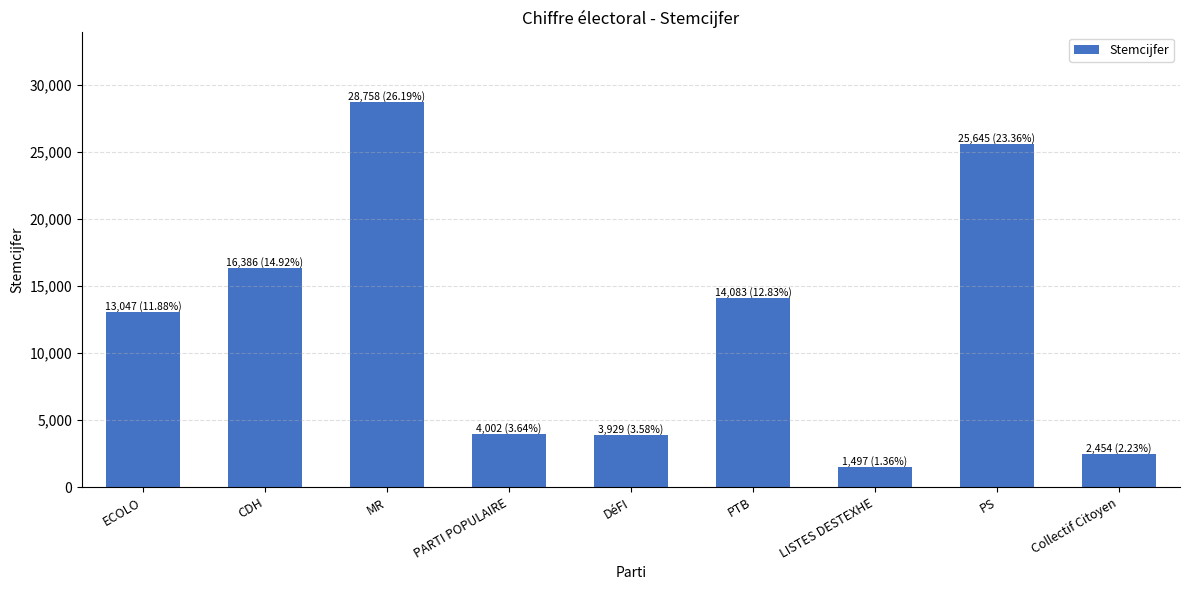

Between CDH and Collectif Citoyen, which is larger?

CDH